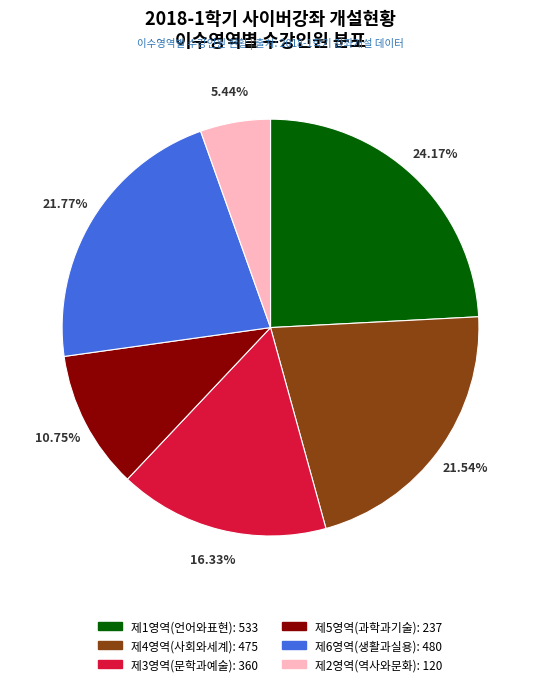

Count the number of slices in the pie.

6